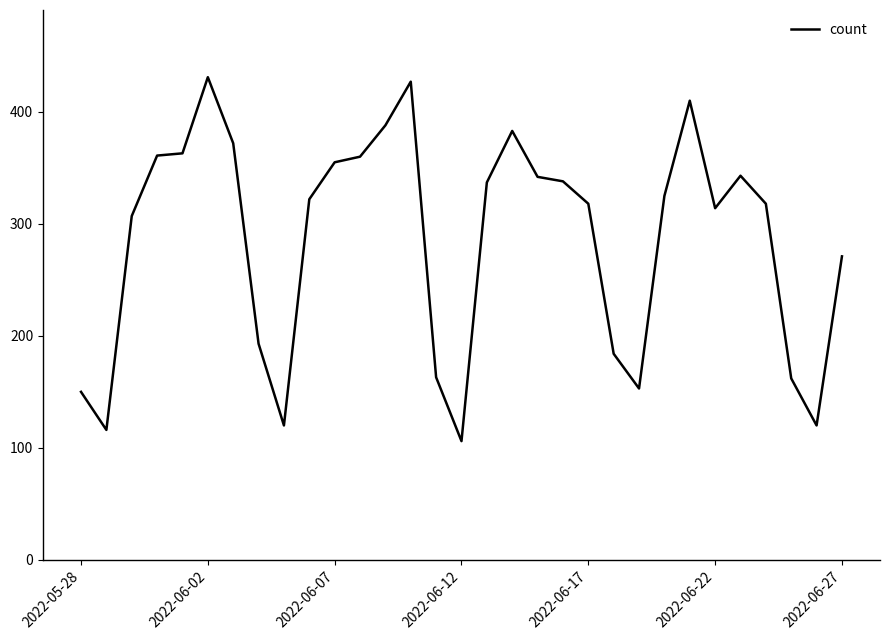

What is the difference between the maximum and minimum values?

325